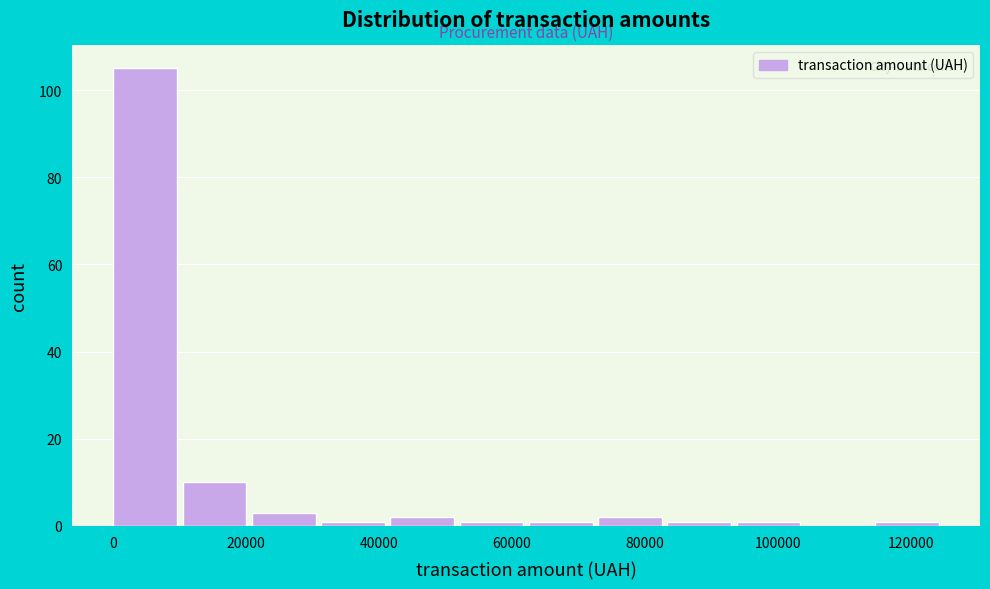

Which range on the x-axis has the tallest bar?

0 to 10000